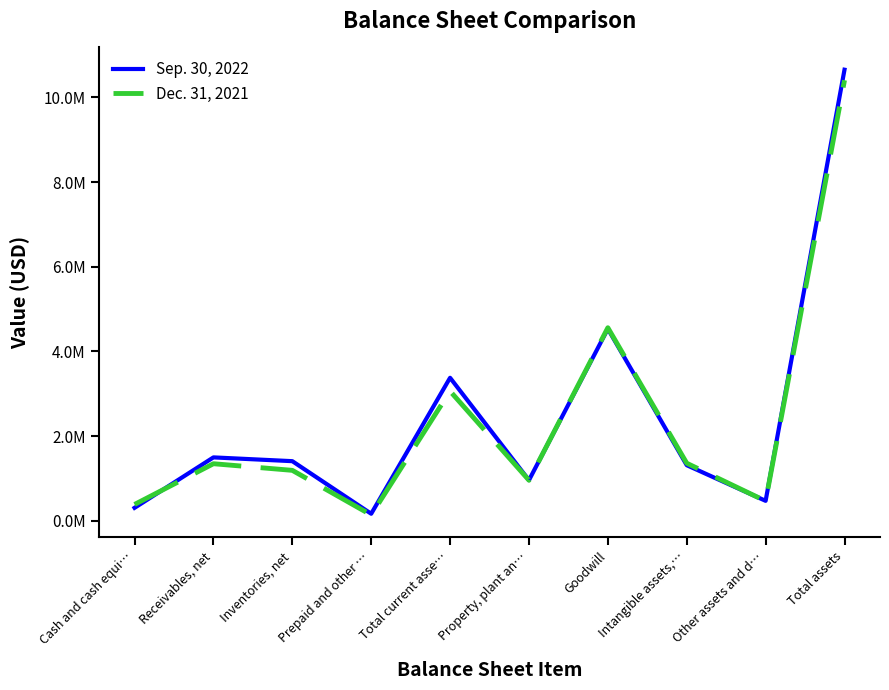

Reading left to right, transcribe all the data shown in this chart.

Sep. 30, 2022: Cash and cash equi…=306002	Receivables, net=1497062	Inventories, net=1407797	Prepaid and other …=166184	Total current asse…=3377045	Property, plant an…=958894	Goodwill=4532333	Intangible assets,…=1313001	Other assets and d…=471068	Total assets=10652341
Dec. 31, 2021: Cash and cash equi…=385504	Receivables, net=1347514	Inventories, net=1191095	Prepaid and other …=137596	Total current asse…=3061709	Property, plant an…=957310	Goodwill=4558822	Intangible assets,…=1359522	Other assets and d…=466264	Total assets=10403627